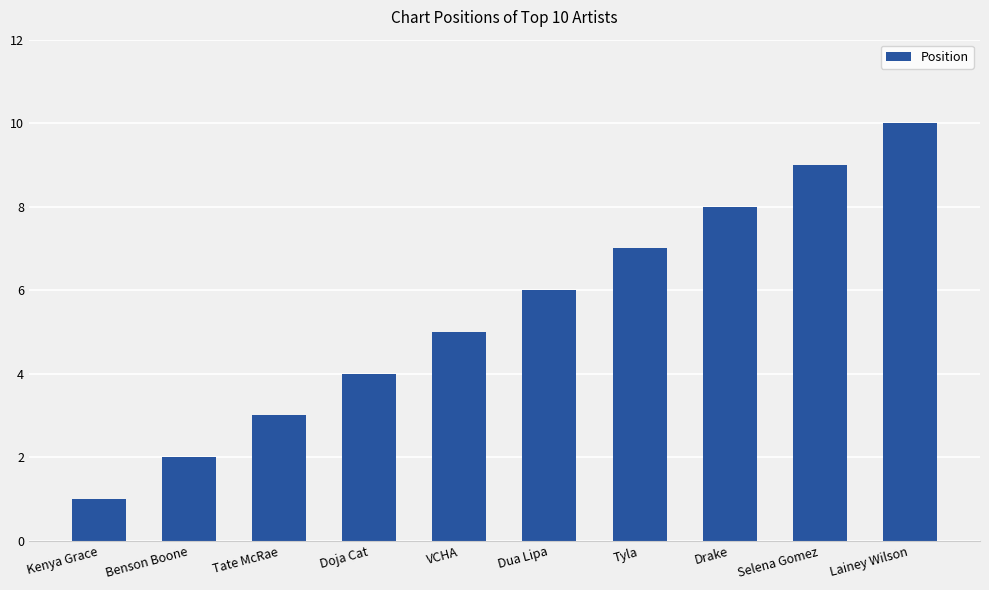

What is the approximate value at Kenya Grace?

1